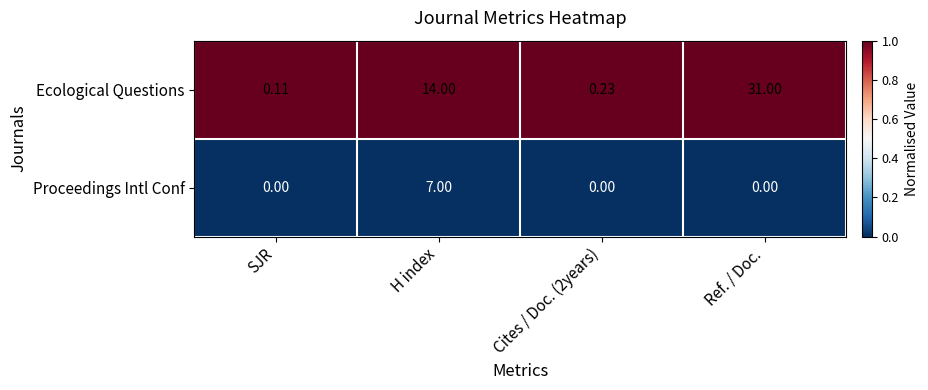

Rank the series by their maximum value, from highest to lowest.

Ecological Questions, Proceedings Intl Conf